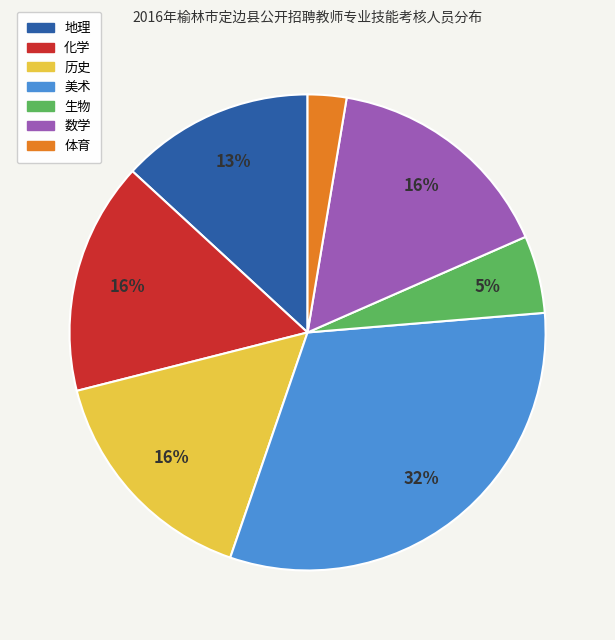

How many slices are in this pie chart?

7